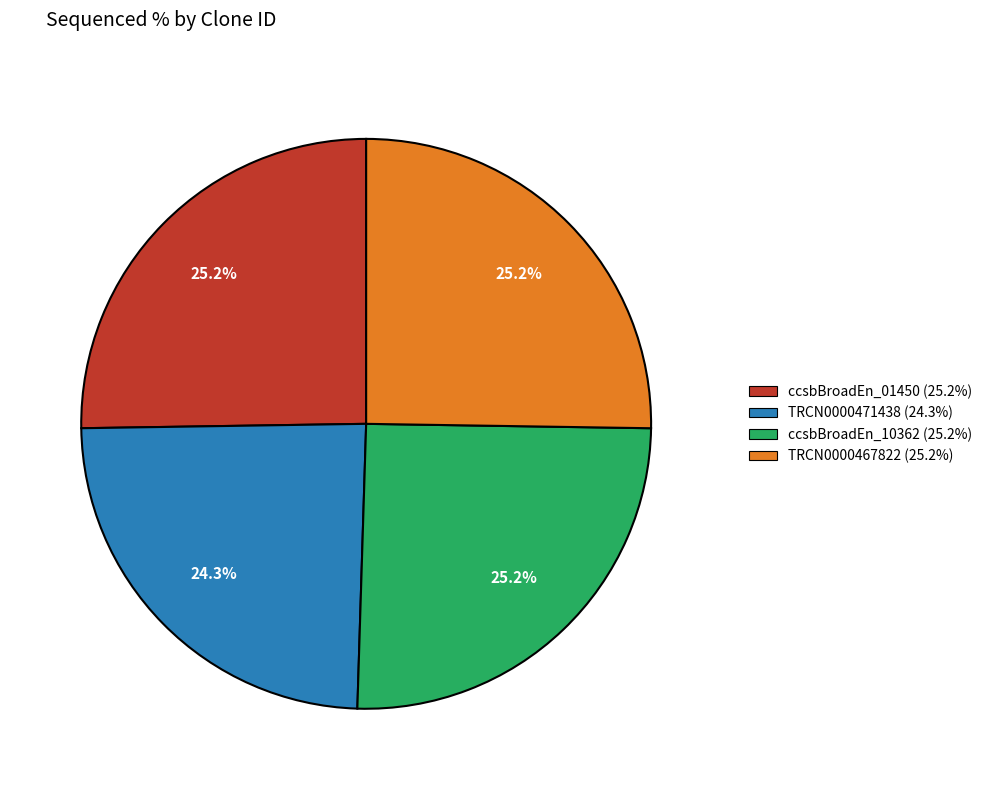

Approximately how many times larger is the value at ccsbBroadEn_01450 (25.2%) compared to TRCN0000471438 (24.3%)?

1.0